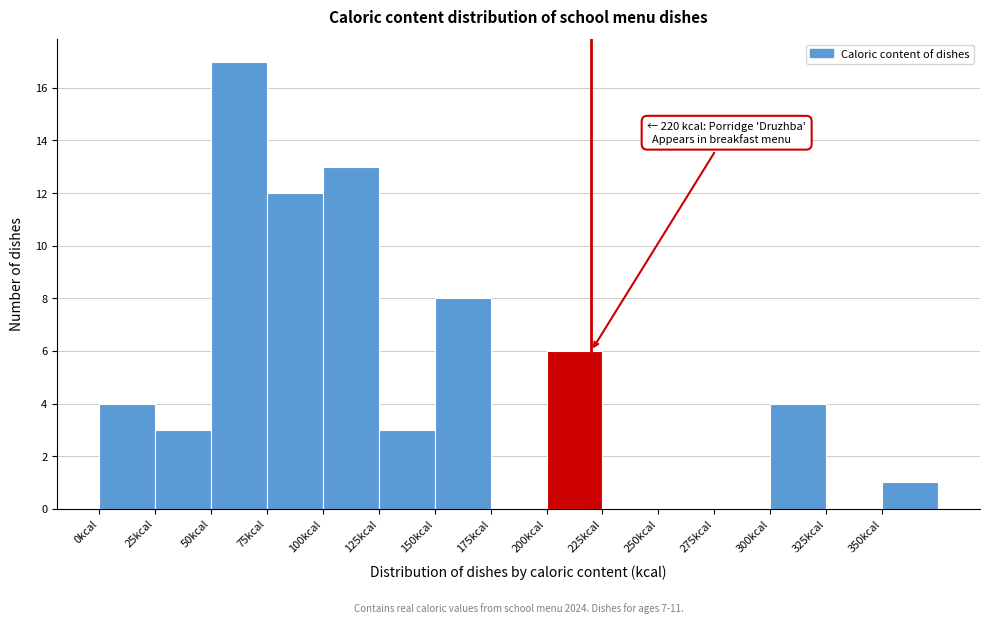

Over which range of the x-axis is the bar tallest?

50 to 75